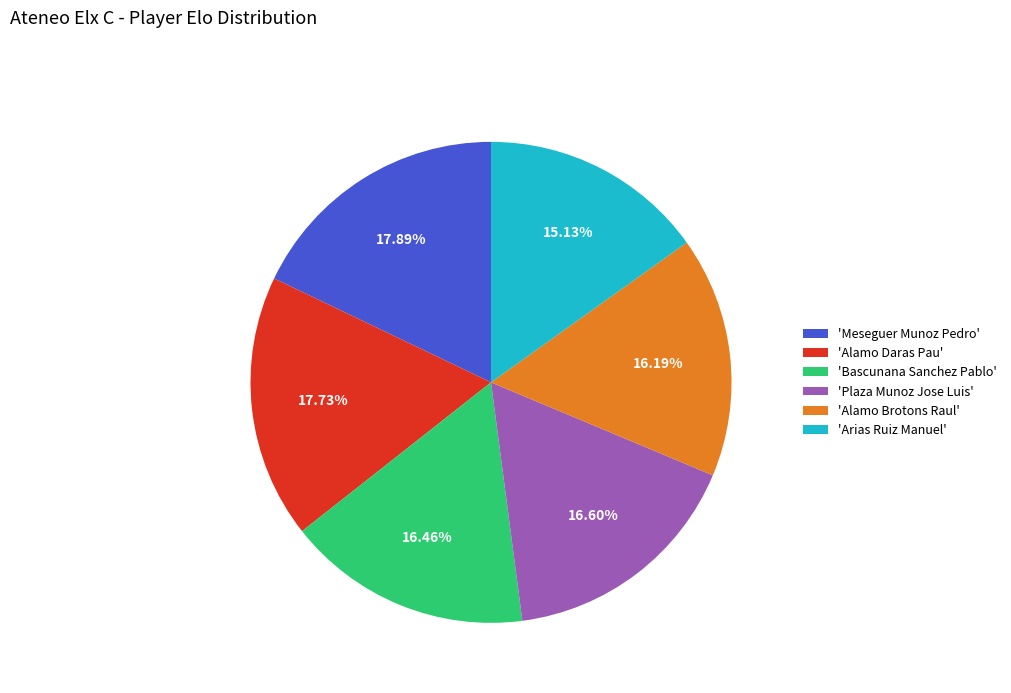

To the nearest percent, what is the average slice percentage?

17%